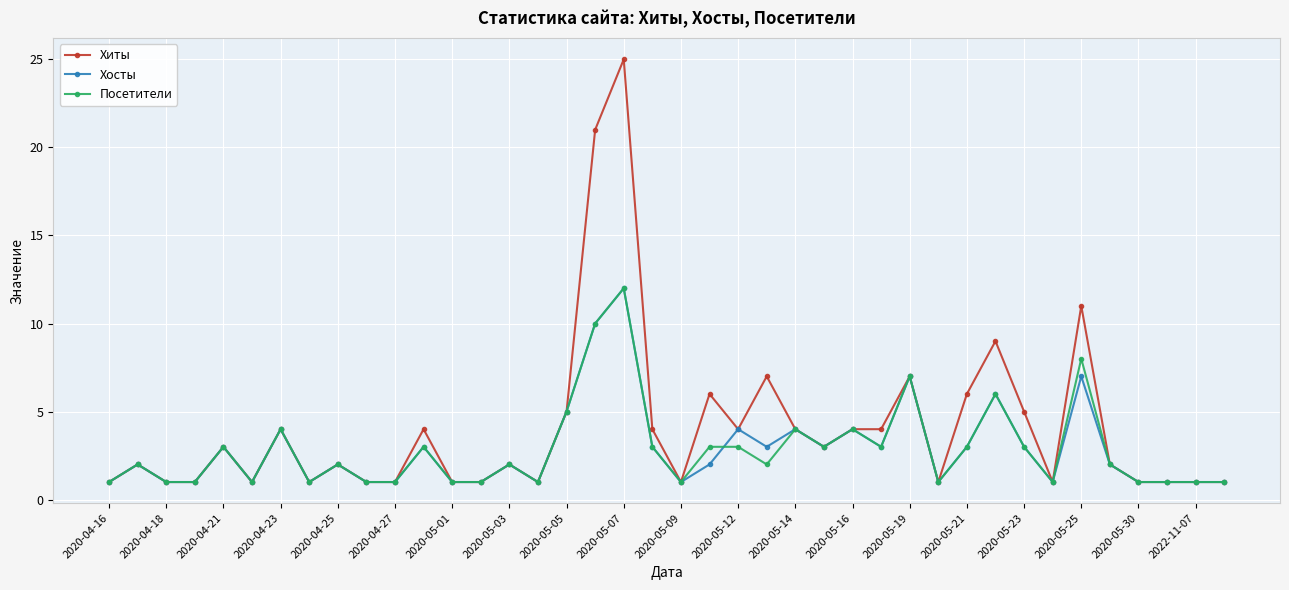

How many data points does each series have?

40